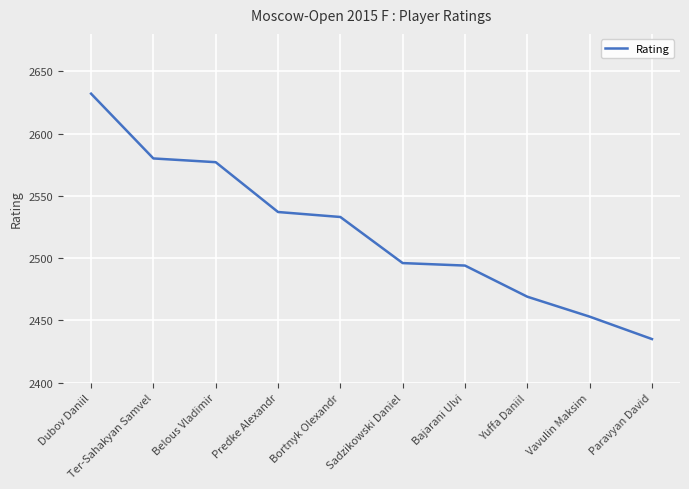

Where is the data nearest to the value 2533?

Bortnyk Olexandr